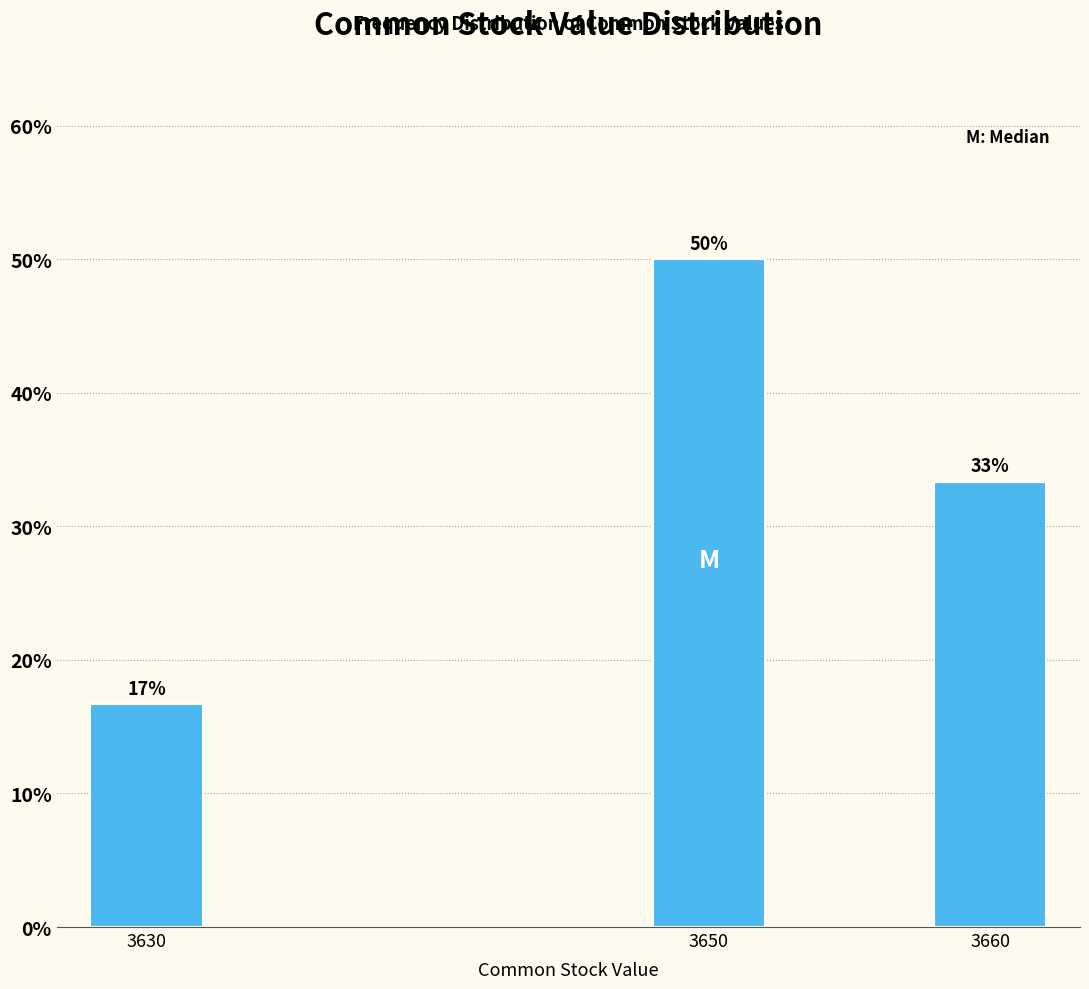

Does the chart contain any negative values?

No